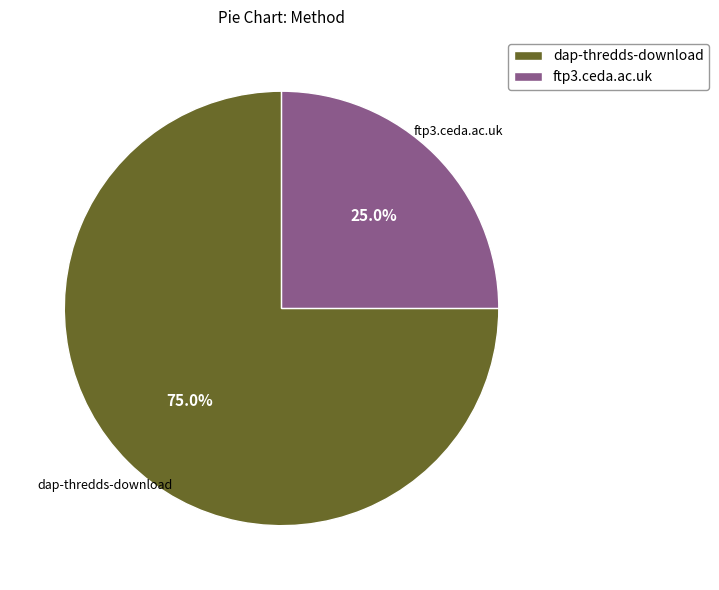

What percentage is NOT represented by ftp3.ceda.ac.uk?

75.0%